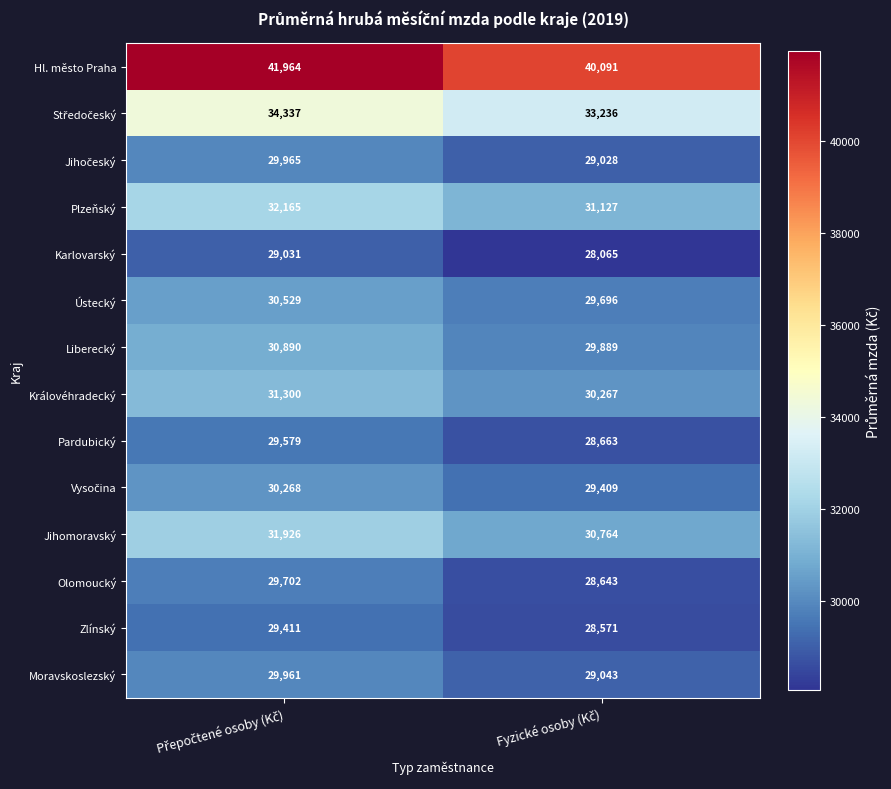

What is the highest value of the Jihomoravský series?

31926